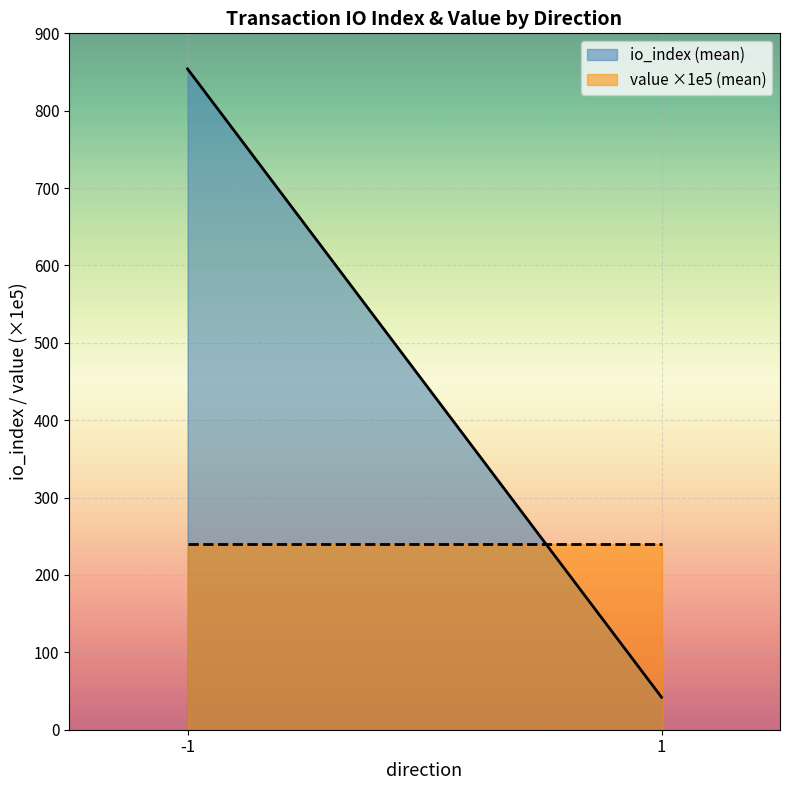

What value does the io_index series have at -1 / 856?

856.0